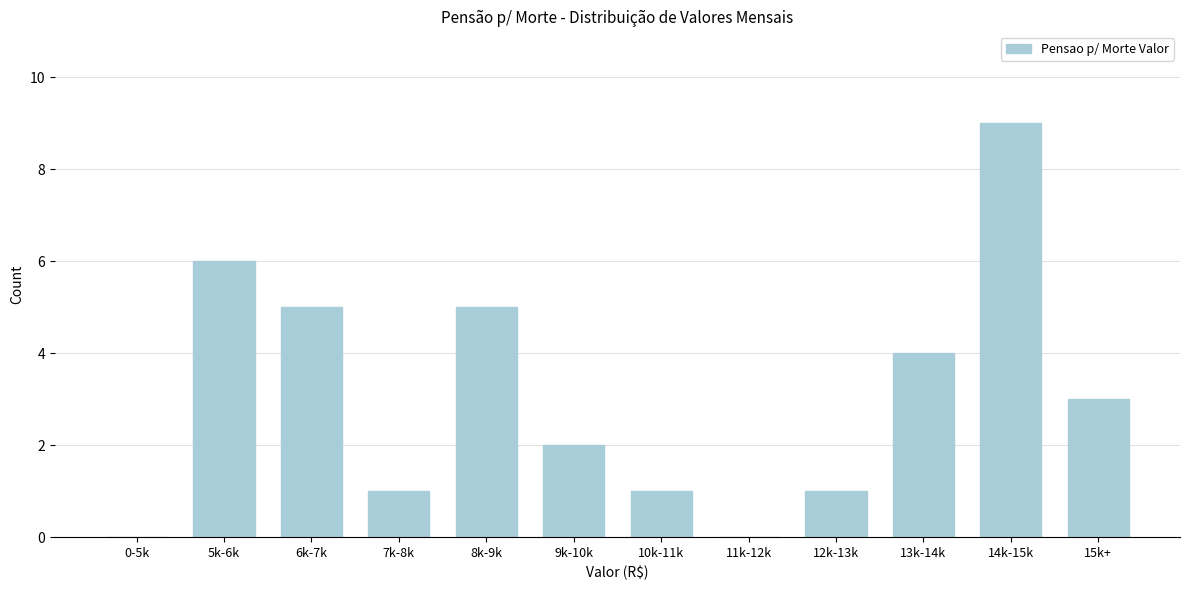

Reading left to right, transcribe all the data shown in this chart.

0-5k=0	5k-6k=6	6k-7k=5	7k-8k=1	8k-9k=5	9k-10k=2	10k-11k=1	11k-12k=0	12k-13k=1	13k-14k=4	14k-15k=9	15k+=3